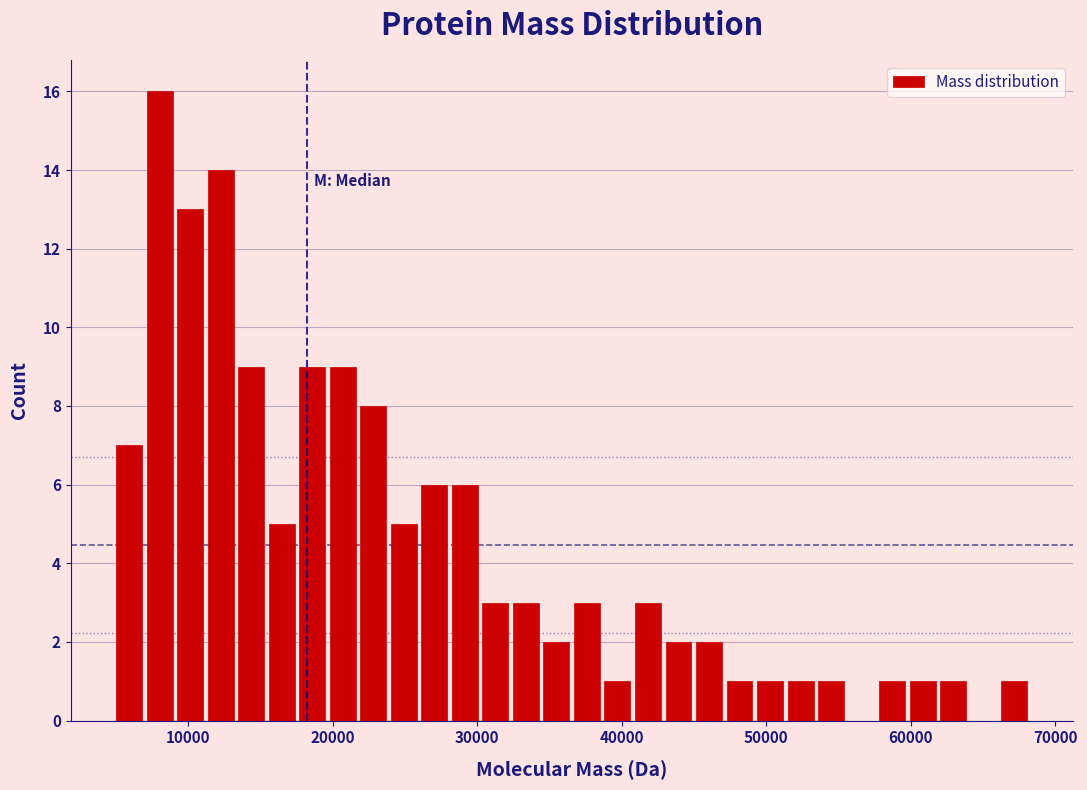

Around what value on the x-axis is the tallest bar? Give the approximate position of its centre, as read against the axis.

8000